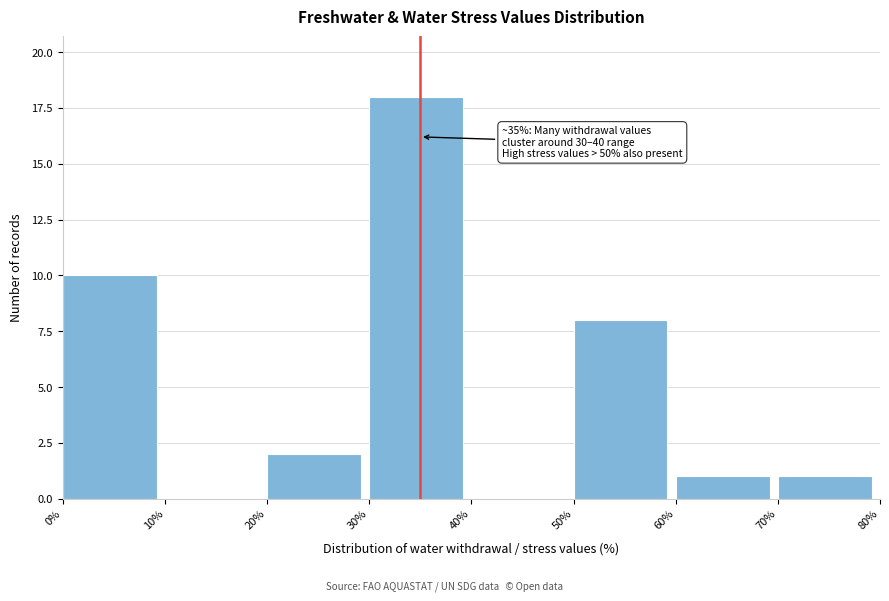

Which range on the x-axis has the tallest bar?

30% to 40%